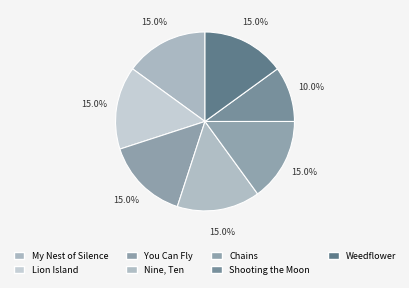

Does Weedflower account for over 50% of the chart?

No